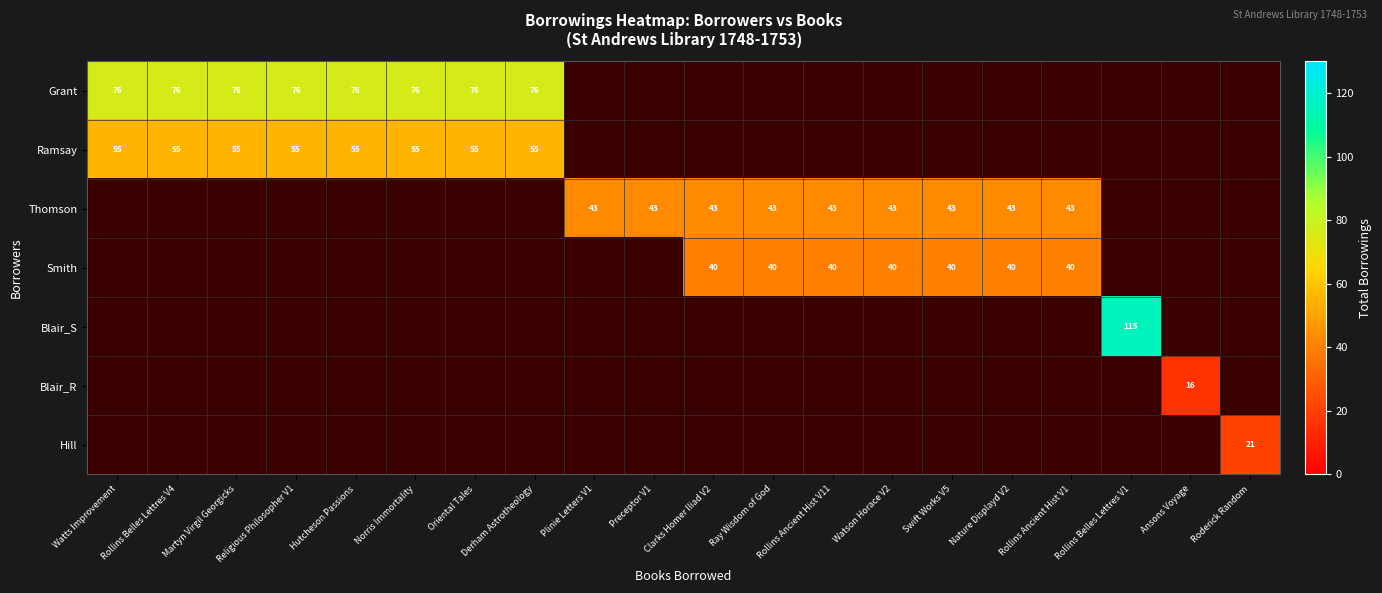

Is it true that Grant equals 76 at Martyn Virgil Georgicks?

True